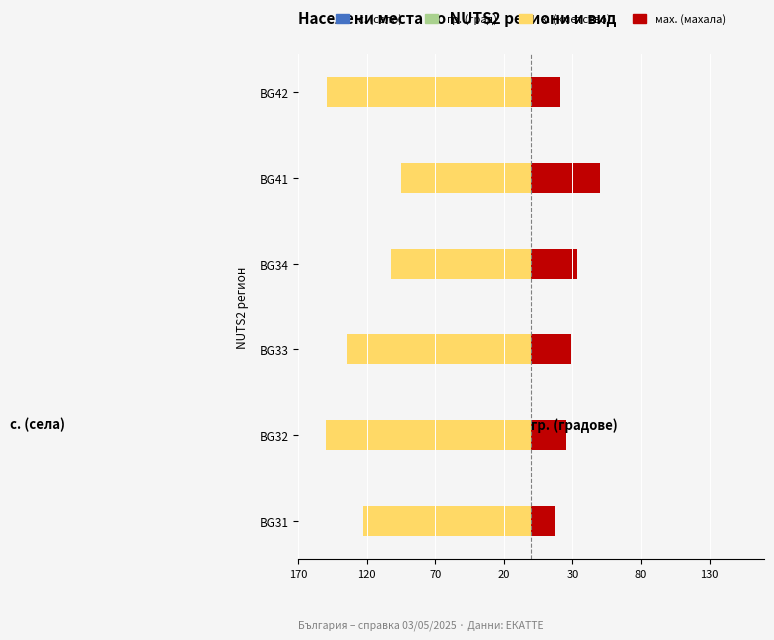

The мах. series shows 21 at BG42. True or false?

True